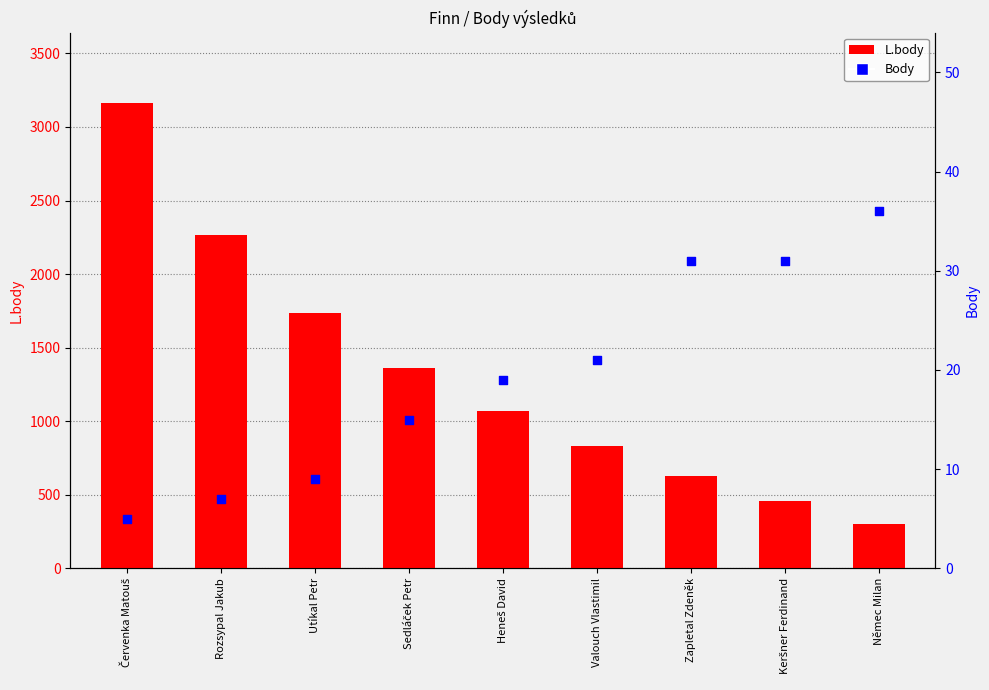

What are all the series names shown in the legend?

L.body, Body